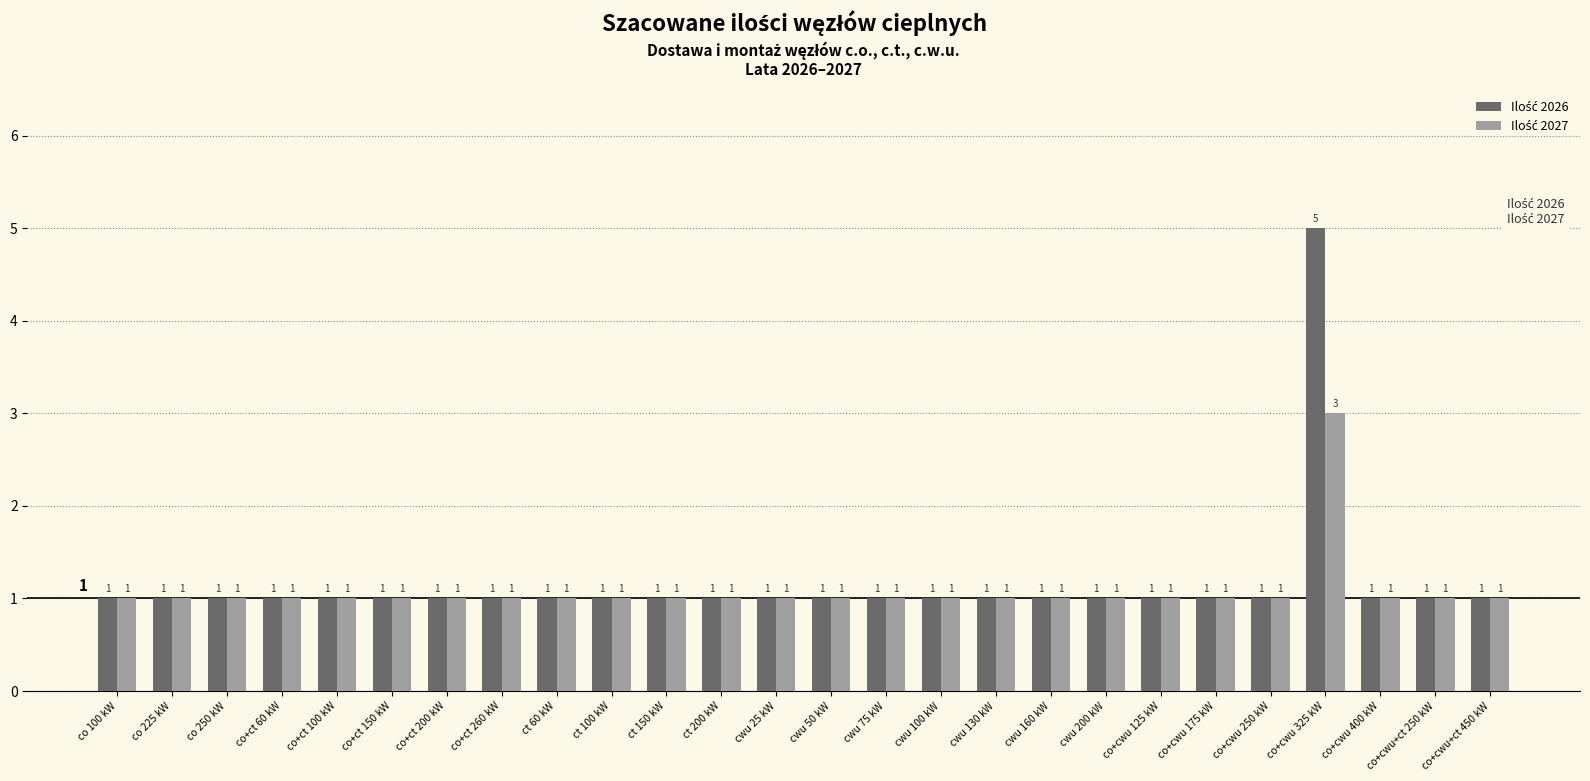

What is the maximum value shown in the chart?

5